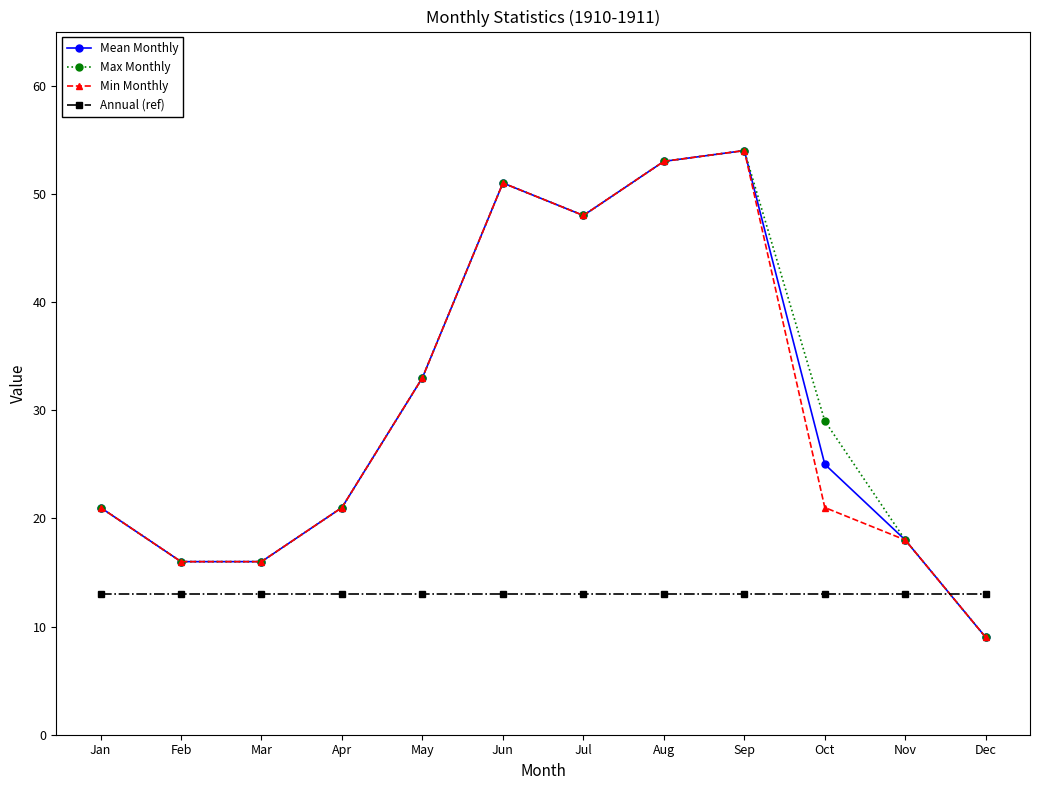

What is the value of the Annual (ref) point at the 4th from the left?

13